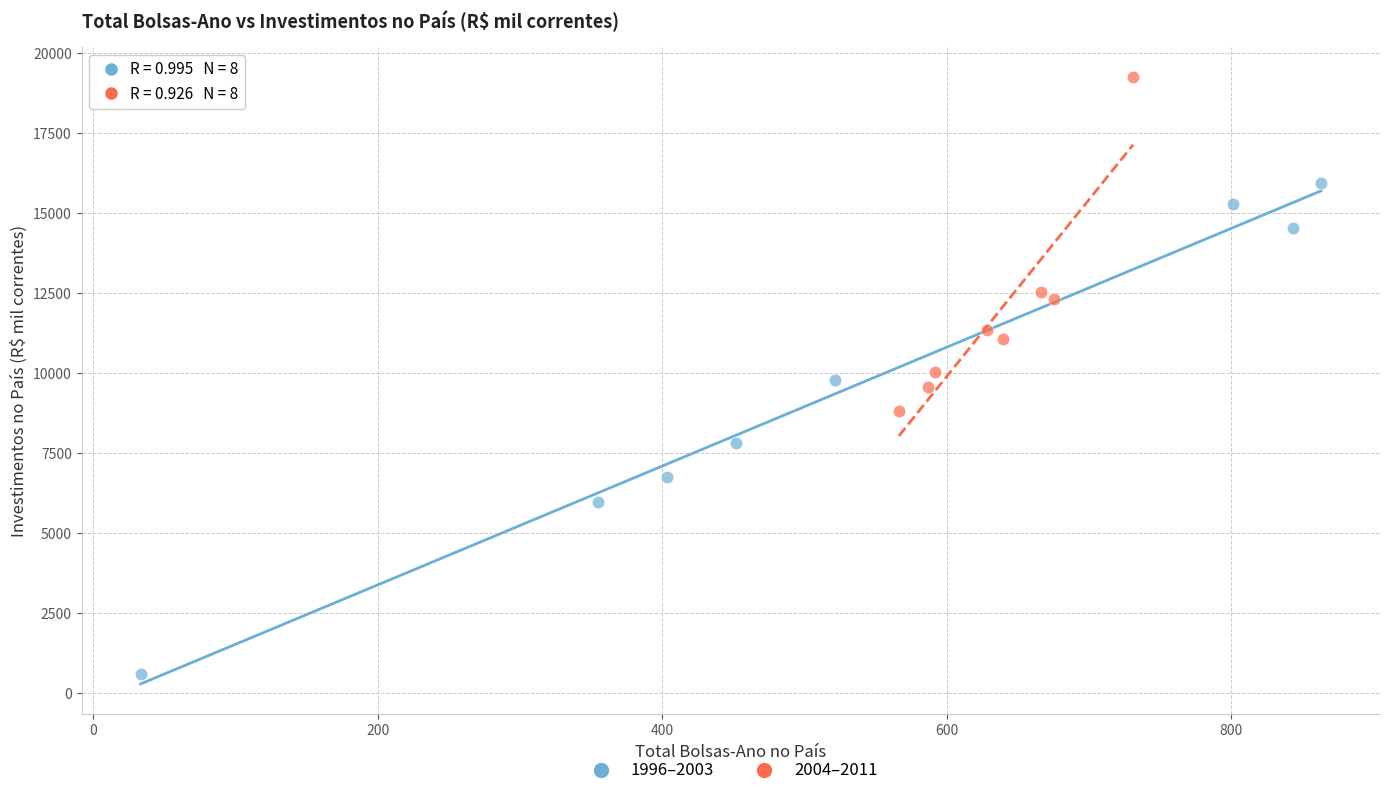

Which series contains the lowest Y value?

1996–2003